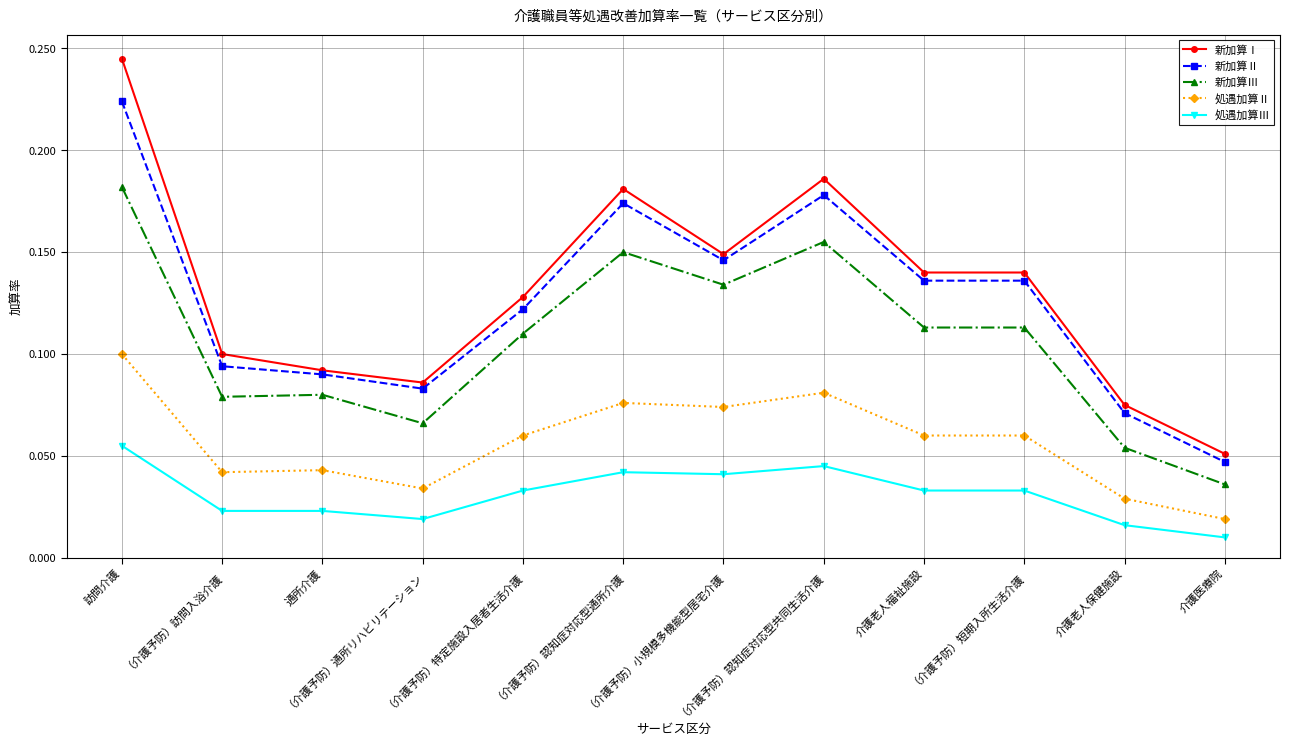

What are all the series names shown in the legend?

新加算Ⅰ, 新加算Ⅱ, 新加算Ⅲ, 処遇加算Ⅱ, 処遇加算Ⅲ